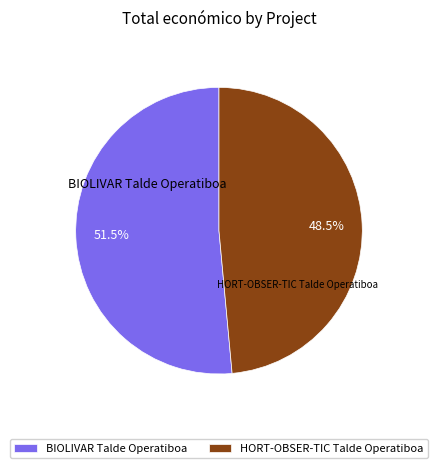

To the nearest percent, what is the difference between the HORT-OBSER-TIC Talde Operatiboa and BIOLIVAR Talde Operatiboa slice percentages?

3%